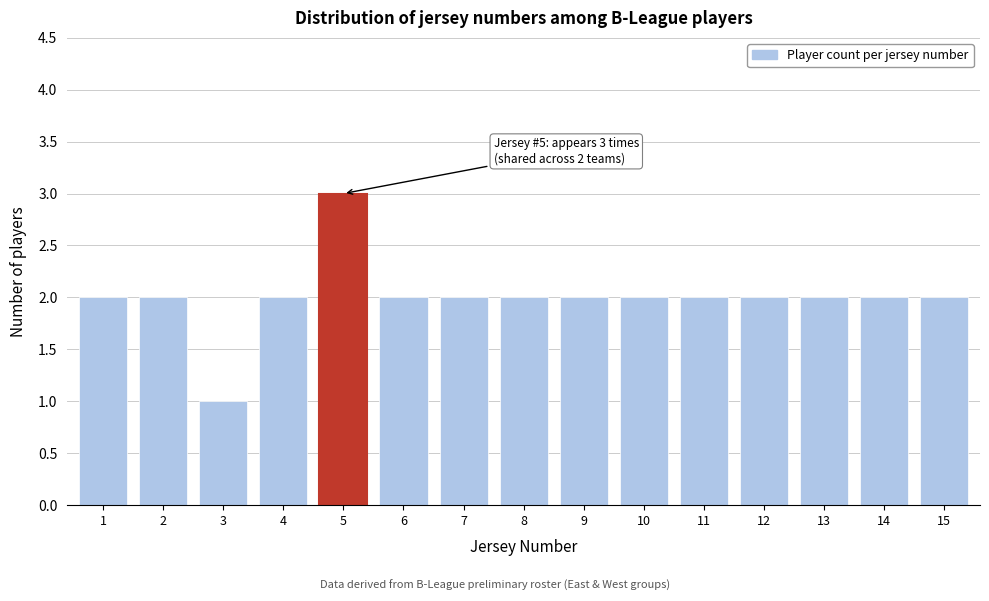

Reading left to right, transcribe all the data shown in this chart.

2	2	1	2	3	2	2	2	2	2	2	2	2	2	2